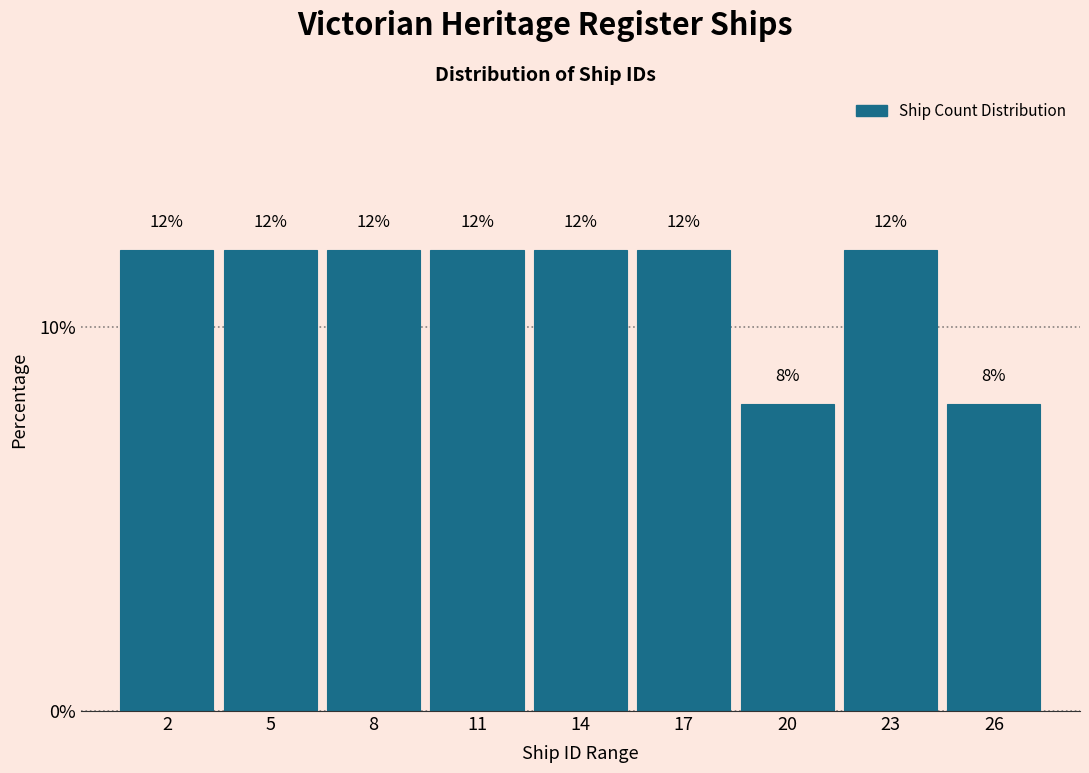

Reading left to right, list all the values displayed in this chart.

12	12	12	12	12	12	8	12	8